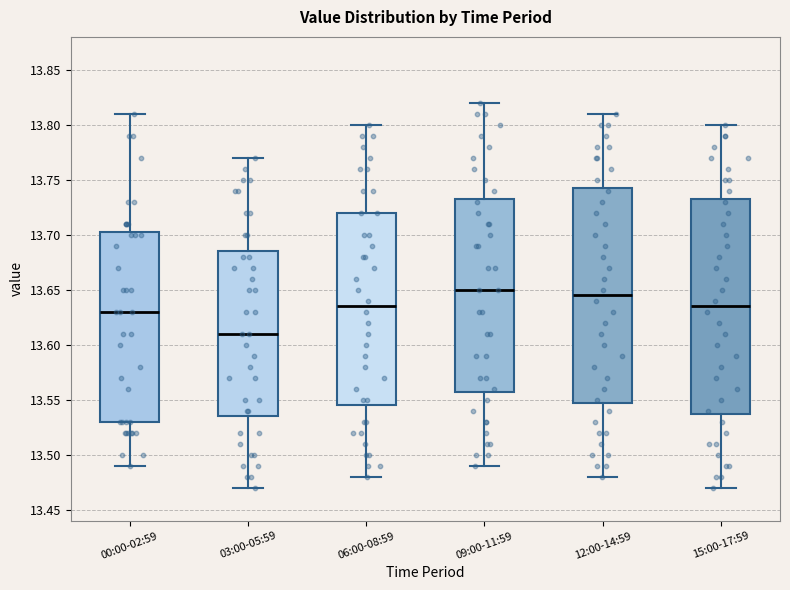

Where is the upper edge of the box for 09:00-11:59 on the y-axis? The values are not printed on the chart, so give them approximately, as read against the axis.

13.735